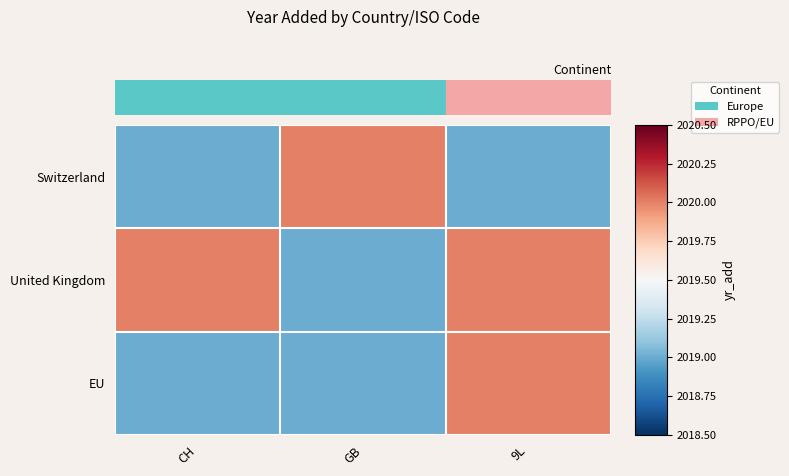

Which label corresponds to the smallest value in the chart?

CH